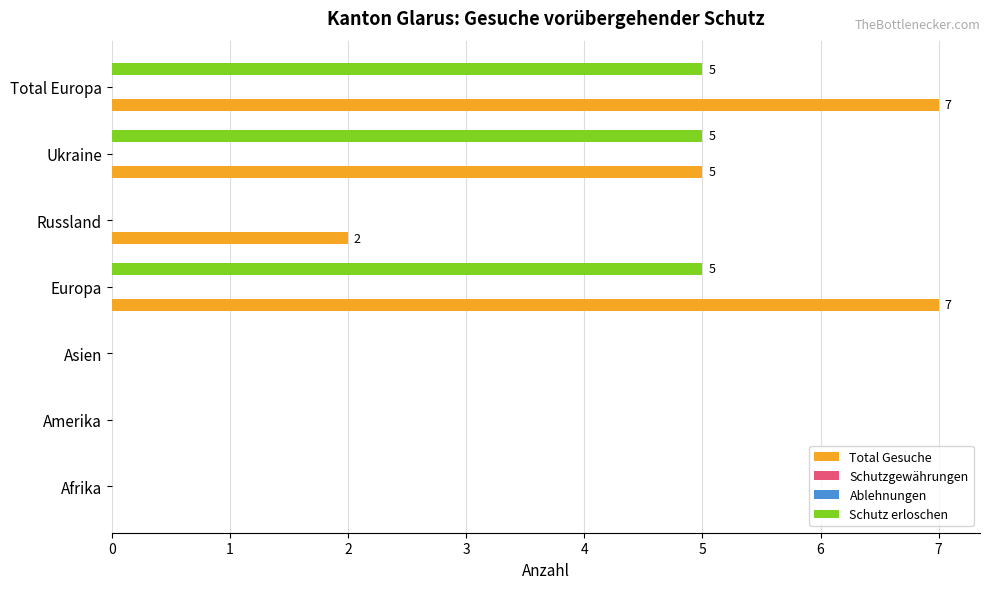

The value of Schutz erloschen at Ukraine is 5.0. True or false?

True